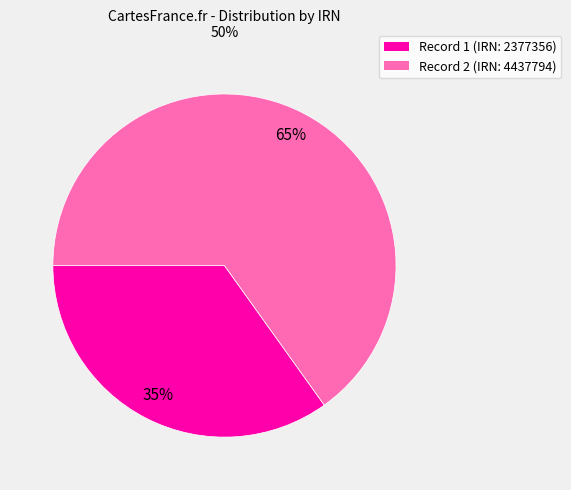

Is the sum of Record 1 (IRN: 2377356) and Record 2 (IRN: 4437794) greater than half?

Yes